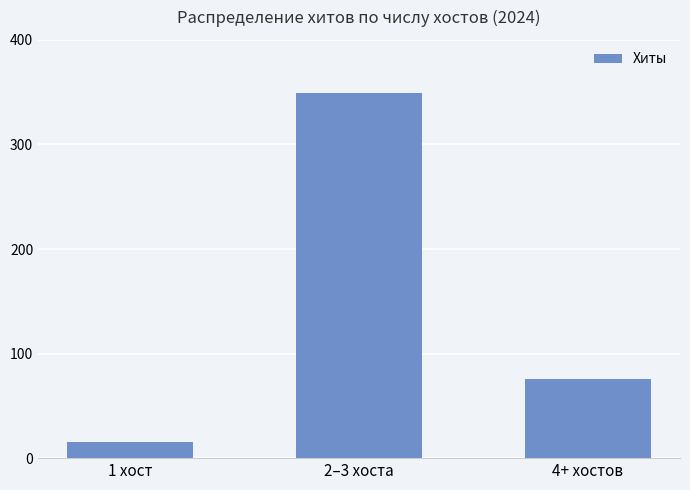

The chart shows a value of 15 at 1 хост. True or false?

True